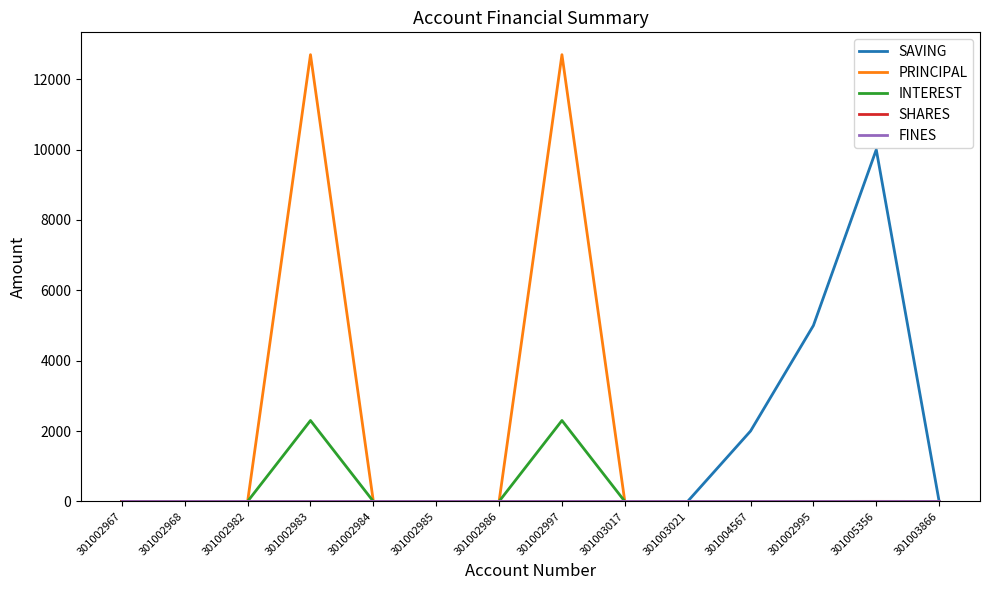

What is the total value across all series at 301002997?

15000